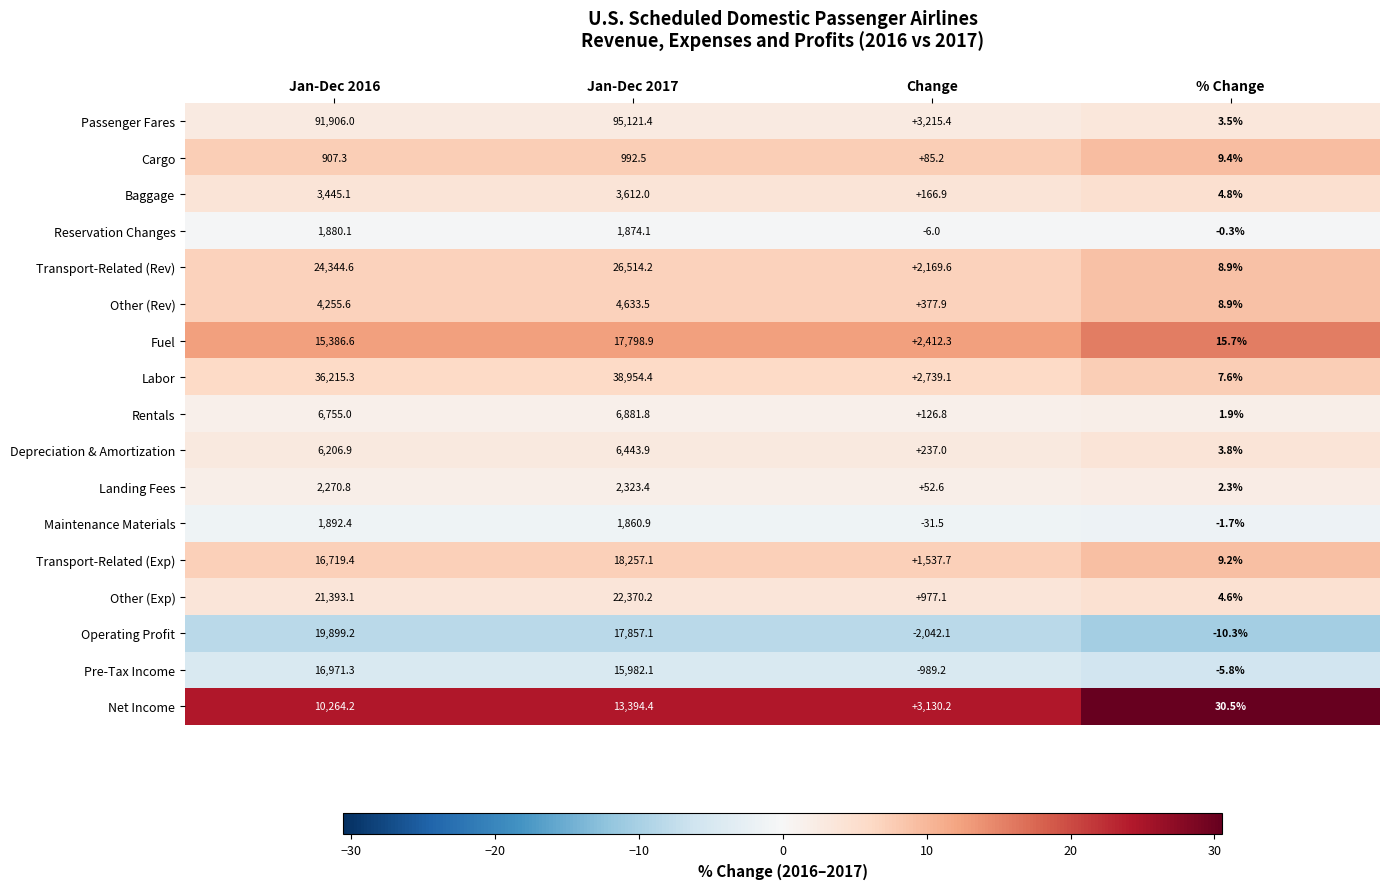

What is the difference between the highest and lowest values at % Change?

40.8